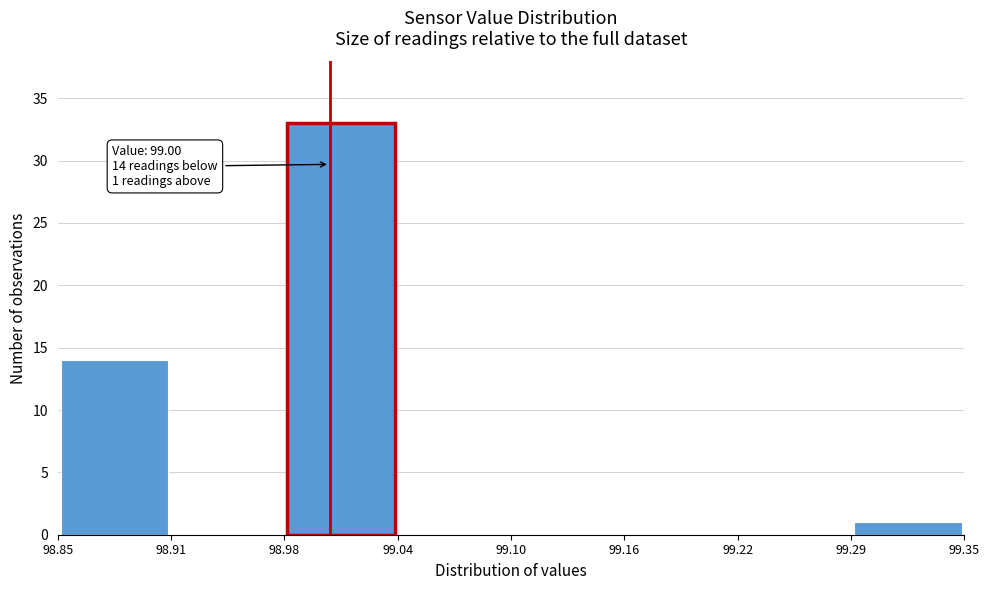

Which range on the x-axis has the tallest bar?

98.98 to 99.04